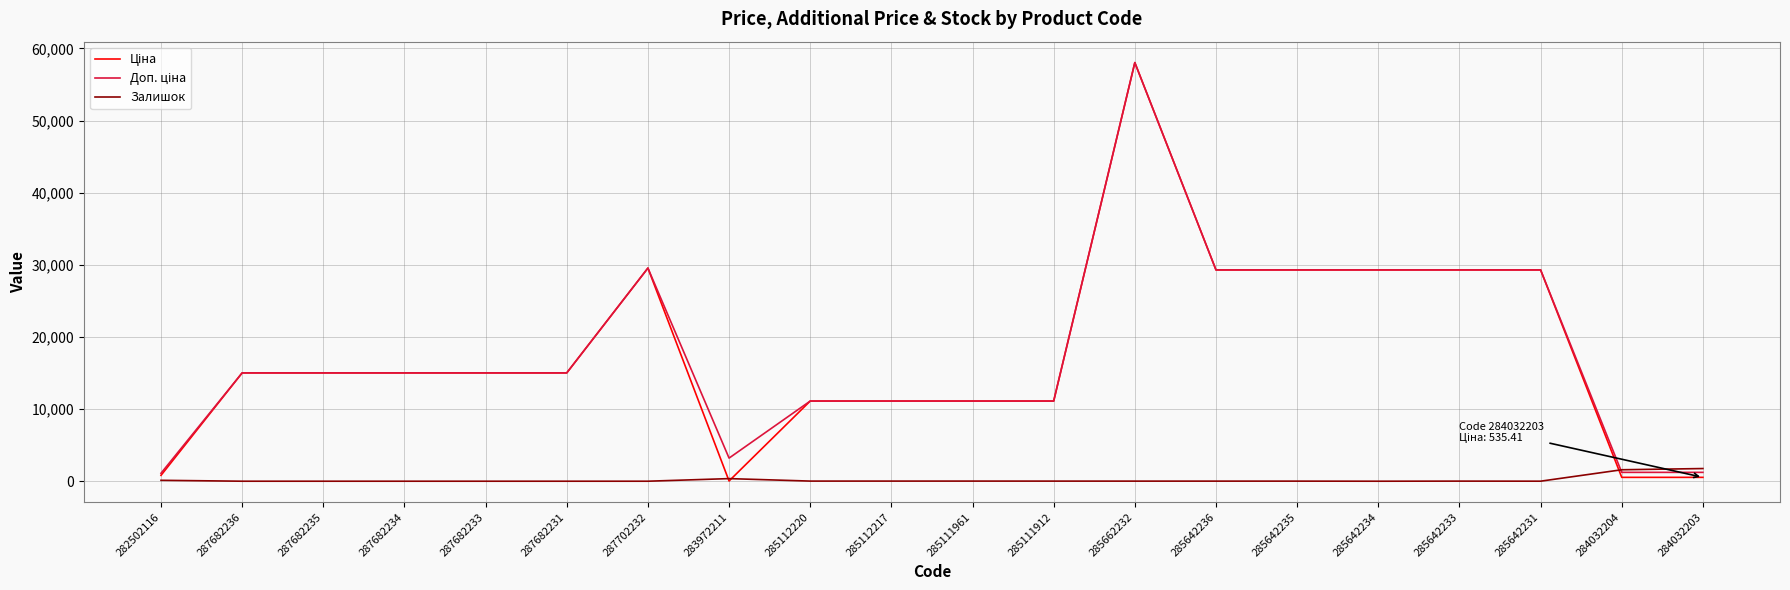

Which label corresponds to the largest value in the chart?

285662232